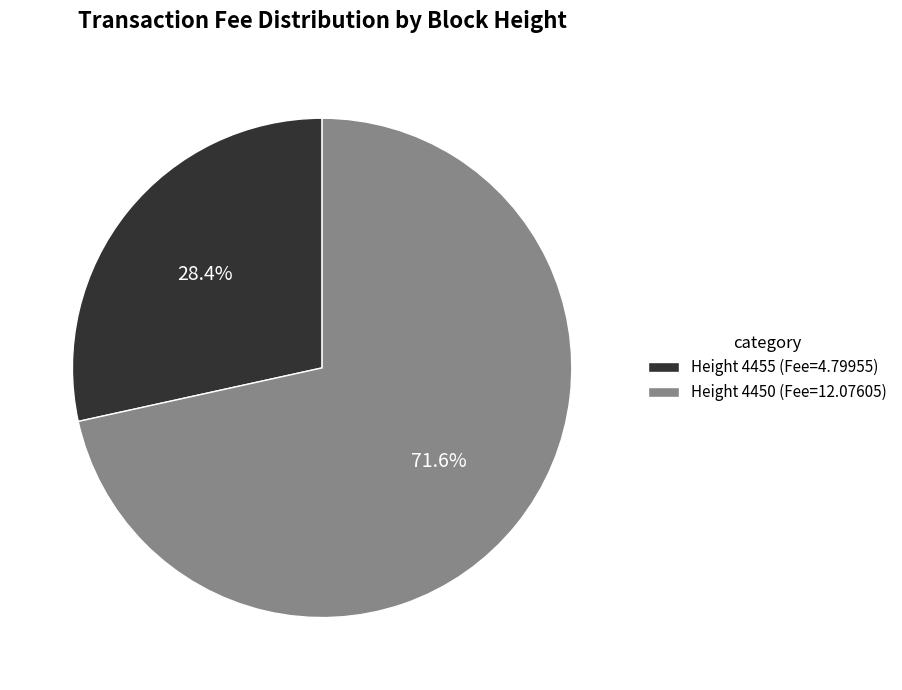

How many segments does this pie chart have?

2